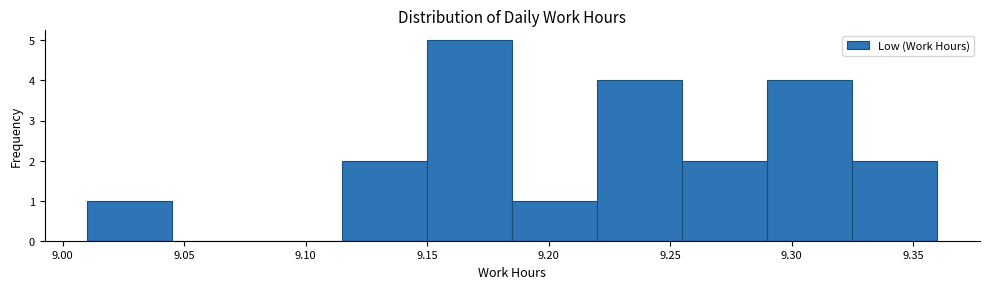

Reading left to right, transcribe this chart: for each bar, give the range it covers on the x-axis and its height. The values are not printed on the chart, so give them approximately, as read against the axis.

9.010 to 9.045: 1
9.045 to 9.080: 0
9.080 to 9.115: 0
9.115 to 9.150: 2
9.150 to 9.185: 5
9.185 to 9.220: 1
9.220 to 9.255: 4
9.255 to 9.290: 2
9.290 to 9.325: 4
9.325 to 9.360: 2